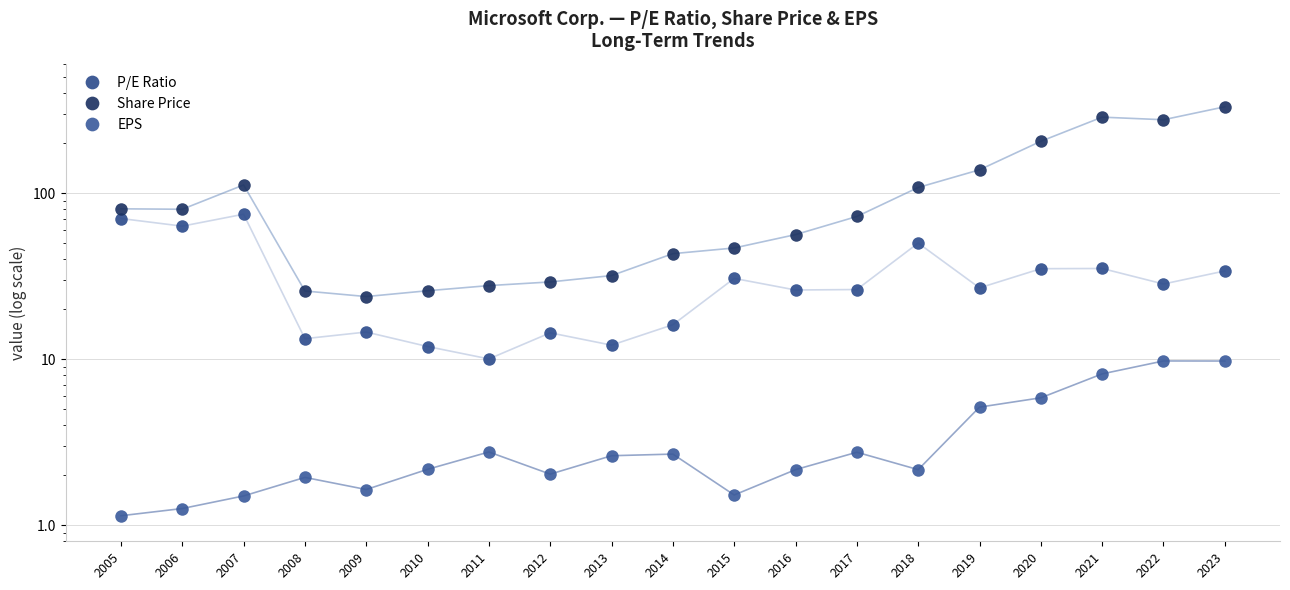

Reading left to right, what are all the values shown in this chart?

P/E Ratio: 70.3	63.2	74.6	13.3	14.6	11.9	10.0	14.4	12.1	16.1	30.6	26.1	26.2	50.0	26.9	35.0	35.1	28.3	34.0
Share Price: 80.4	79.9	111.9	25.7	23.8	25.8	27.7	29.2	31.9	43.2	46.7	56.2	72.3	108.0	138.1	205.0	286.5	276.4	330.7
EPS: 1.1	1.3	1.5	1.9	1.6	2.2	2.8	2.0	2.6	2.7	1.5	2.2	2.8	2.2	5.1	5.8	8.2	9.8	9.7